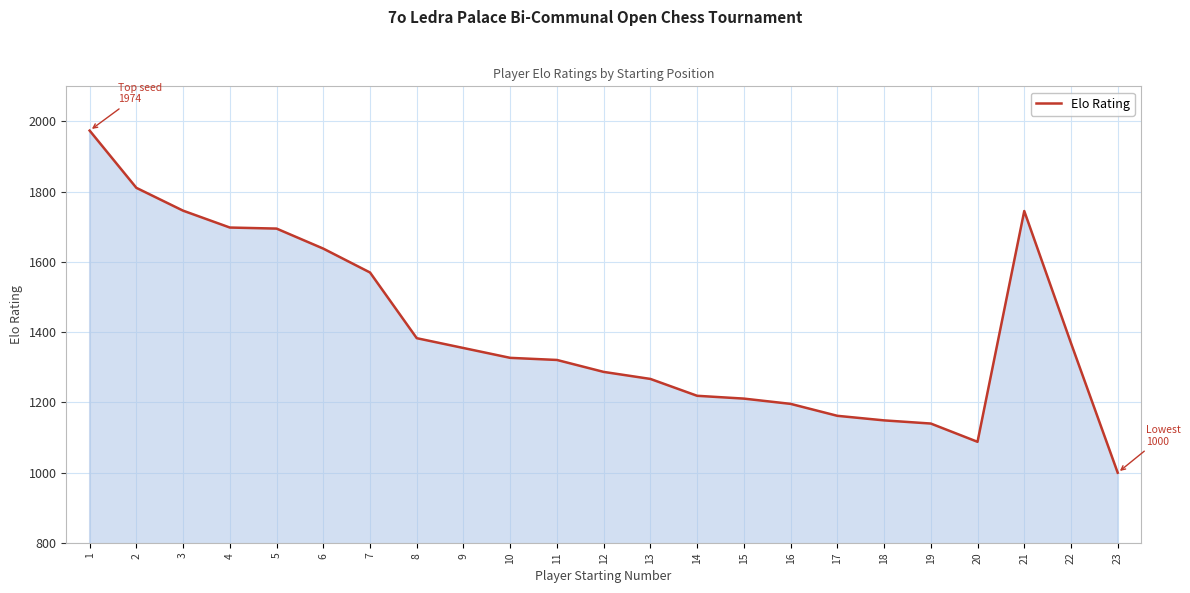

What is the difference between the values at 8 and 6?

255